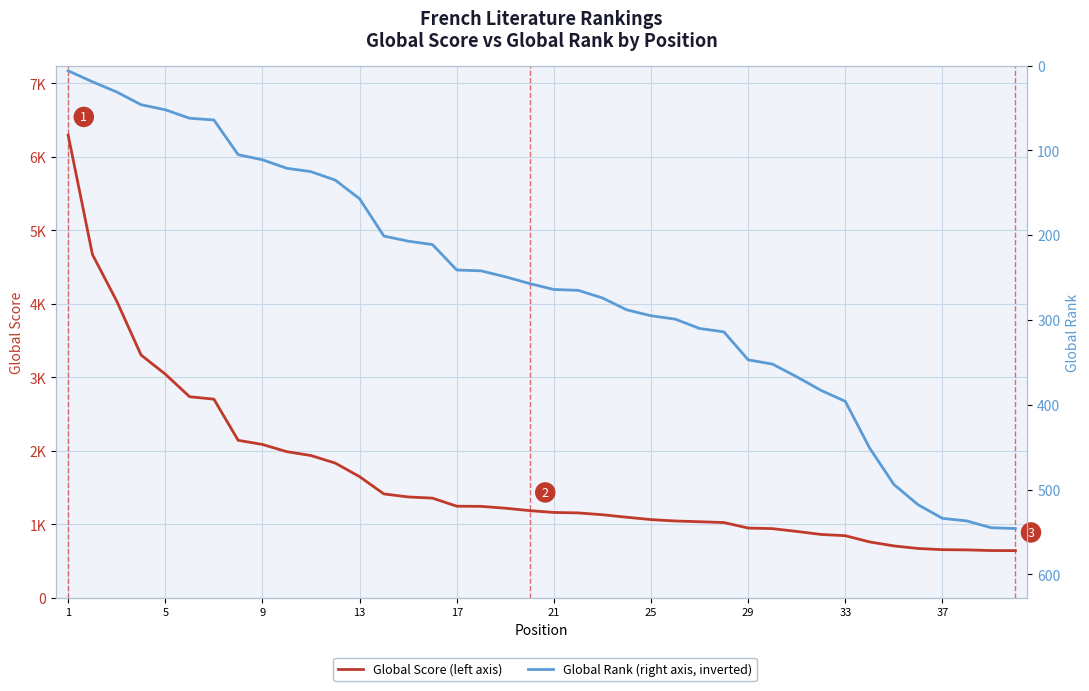

List the series in order of their overall mean, lowest first.

Global Rank, Global Score